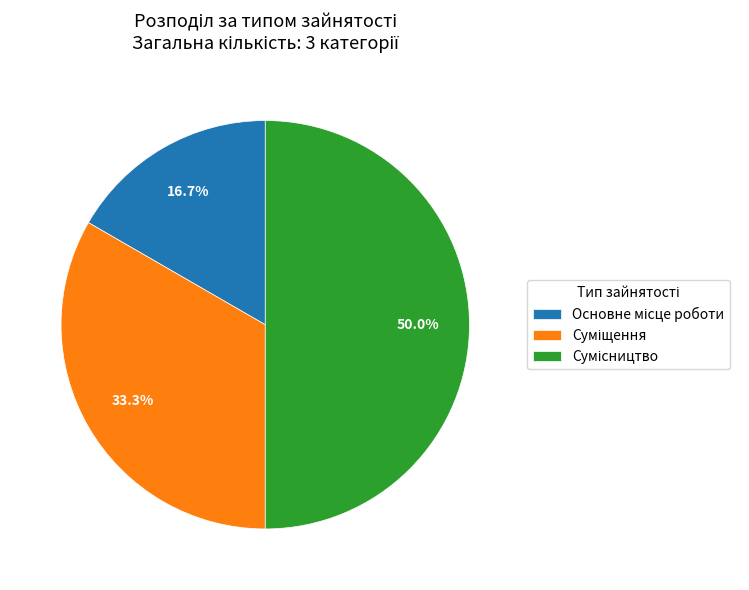

Count the number of slices in the pie.

3